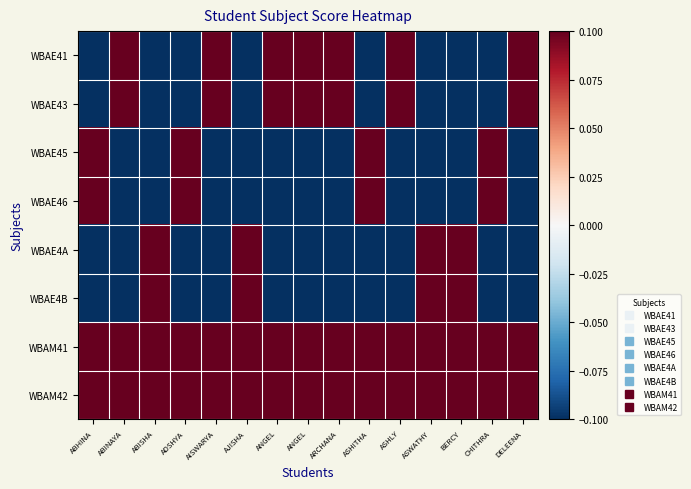

Reading right to left, extract all data points from this chart.

WBAE41: DELEENA=0.1	CHITHRA=-0.1	BERCY=-0.1	ASWATHY=-0.1	ASHLY=0.1	ASHITHA=-0.1	ARCHANA=0.1	ANGEL=0.1	ANGEL=0.1	AJISHA=-0.1	AISWARYA=0.1	ADSHYA=-0.1	ABISHA=-0.1	ABINAYA=0.1	ABHINA=-0.1
WBAE43: DELEENA=0.1	CHITHRA=-0.1	BERCY=-0.1	ASWATHY=-0.1	ASHLY=0.1	ASHITHA=-0.1	ARCHANA=0.1	ANGEL=0.1	ANGEL=0.1	AJISHA=-0.1	AISWARYA=0.1	ADSHYA=-0.1	ABISHA=-0.1	ABINAYA=0.1	ABHINA=-0.1
WBAE45: DELEENA=-0.1	CHITHRA=0.1	BERCY=-0.1	ASWATHY=-0.1	ASHLY=-0.1	ASHITHA=0.1	ARCHANA=-0.1	ANGEL=-0.1	ANGEL=-0.1	AJISHA=-0.1	AISWARYA=-0.1	ADSHYA=0.1	ABISHA=-0.1	ABINAYA=-0.1	ABHINA=0.1
WBAE46: DELEENA=-0.1	CHITHRA=0.1	BERCY=-0.1	ASWATHY=-0.1	ASHLY=-0.1	ASHITHA=0.1	ARCHANA=-0.1	ANGEL=-0.1	ANGEL=-0.1	AJISHA=-0.1	AISWARYA=-0.1	ADSHYA=0.1	ABISHA=-0.1	ABINAYA=-0.1	ABHINA=0.1
WBAE4A: DELEENA=-0.1	CHITHRA=-0.1	BERCY=0.1	ASWATHY=0.1	ASHLY=-0.1	ASHITHA=-0.1	ARCHANA=-0.1	ANGEL=-0.1	ANGEL=-0.1	AJISHA=0.1	AISWARYA=-0.1	ADSHYA=-0.1	ABISHA=0.1	ABINAYA=-0.1	ABHINA=-0.1
WBAE4B: DELEENA=-0.1	CHITHRA=-0.1	BERCY=0.1	ASWATHY=0.1	ASHLY=-0.1	ASHITHA=-0.1	ARCHANA=-0.1	ANGEL=-0.1	ANGEL=-0.1	AJISHA=0.1	AISWARYA=-0.1	ADSHYA=-0.1	ABISHA=0.1	ABINAYA=-0.1	ABHINA=-0.1
WBAM41: DELEENA=0.1	CHITHRA=0.1	BERCY=0.1	ASWATHY=0.1	ASHLY=0.1	ASHITHA=0.1	ARCHANA=0.1	ANGEL=0.1	ANGEL=0.1	AJISHA=0.1	AISWARYA=0.1	ADSHYA=0.1	ABISHA=0.1	ABINAYA=0.1	ABHINA=0.1
WBAM42: DELEENA=0.1	CHITHRA=0.1	BERCY=0.1	ASWATHY=0.1	ASHLY=0.1	ASHITHA=0.1	ARCHANA=0.1	ANGEL=0.1	ANGEL=0.1	AJISHA=0.1	AISWARYA=0.1	ADSHYA=0.1	ABISHA=0.1	ABINAYA=0.1	ABHINA=0.1